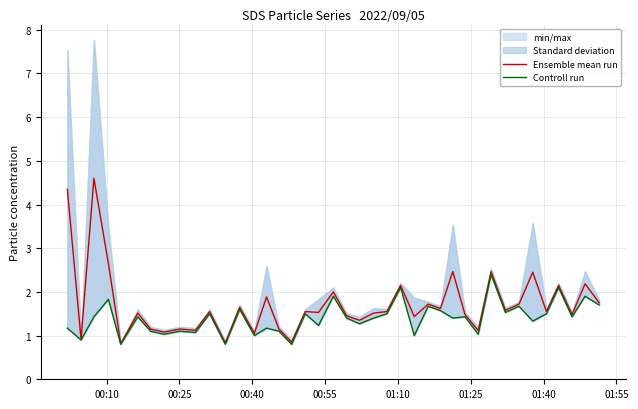

True or false: Controll run and Ensemble mean run cross at least once.

False